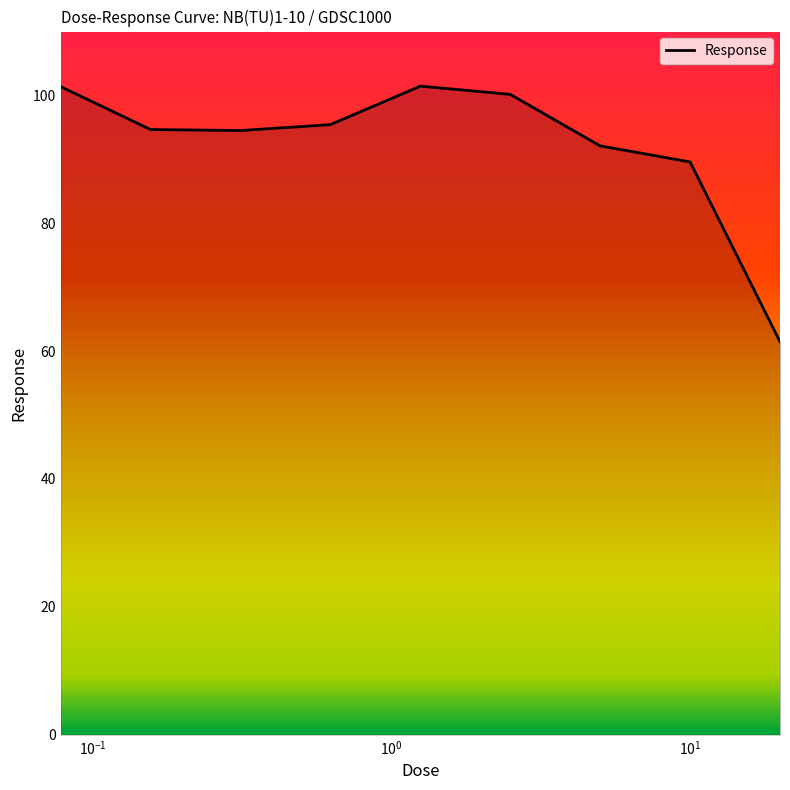

What is the maximum value shown in the chart?

101.5